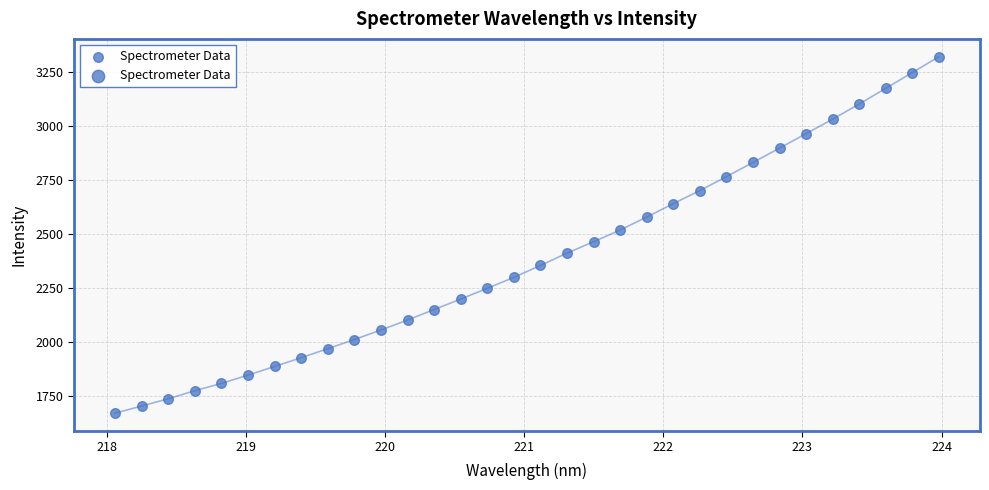

What is the range of X values (max minus min)?

5.9